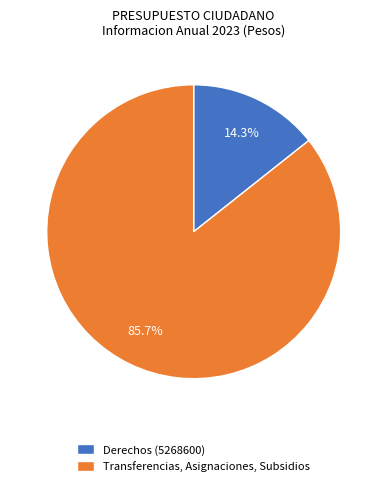

Which slice is the smallest?

Derechos (5268600)